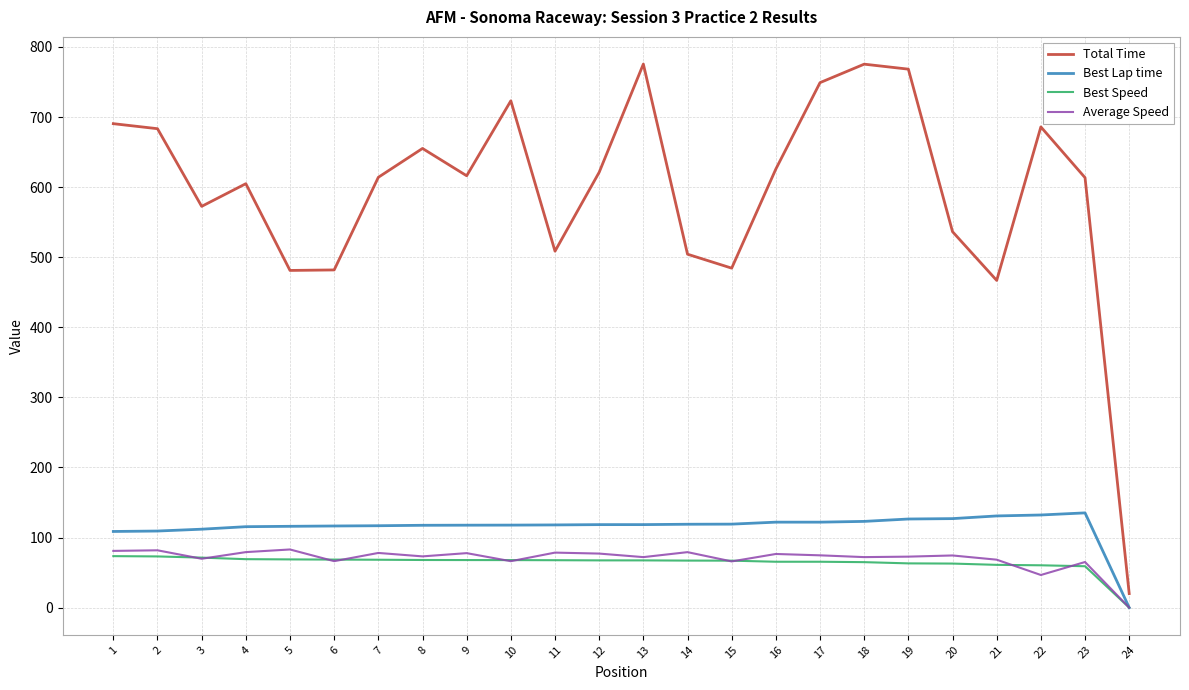

Which series has the largest total across all categories?

Total Time